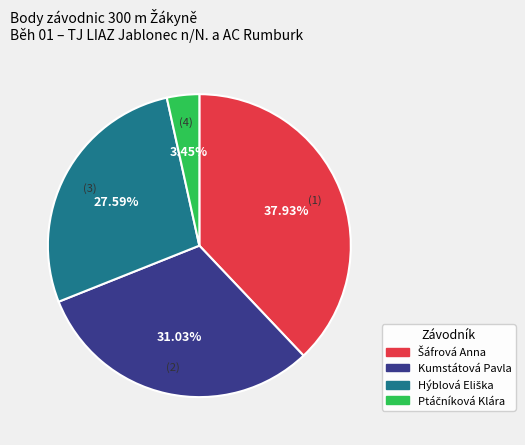

Count the number of slices in the pie.

4